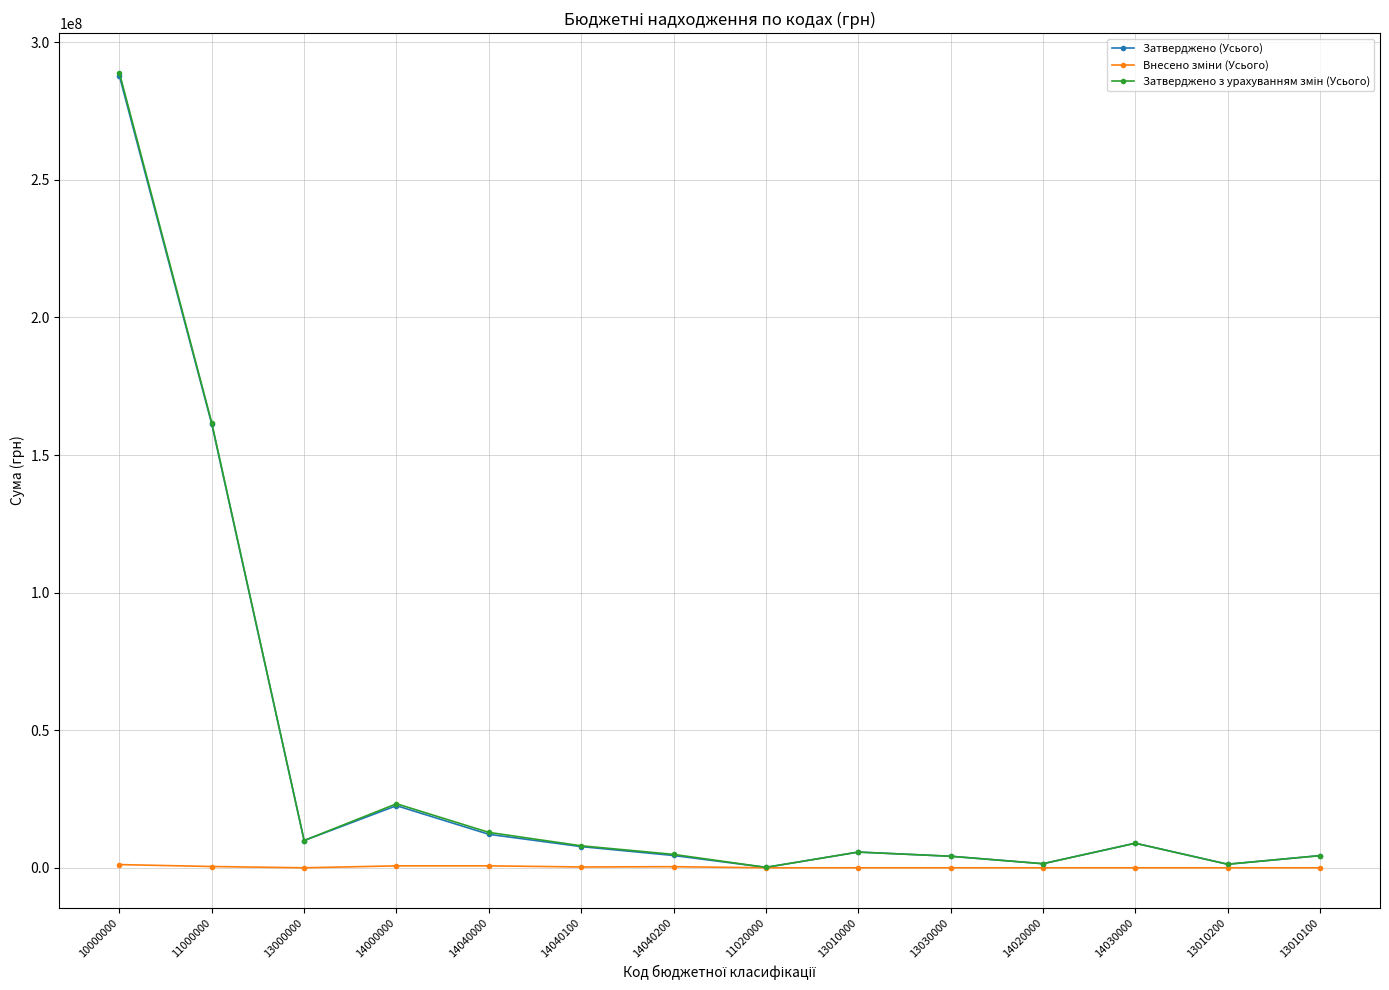

At which category is the sum across all series the highest?

10000000